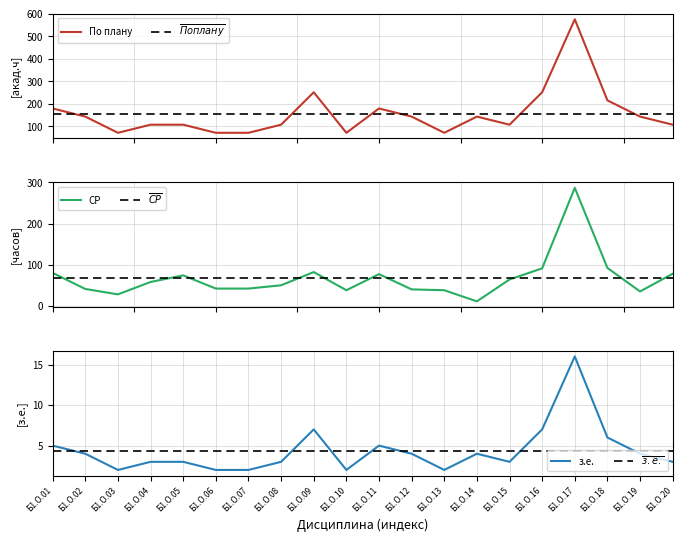

Which series has the largest range (max minus min)?

По плану